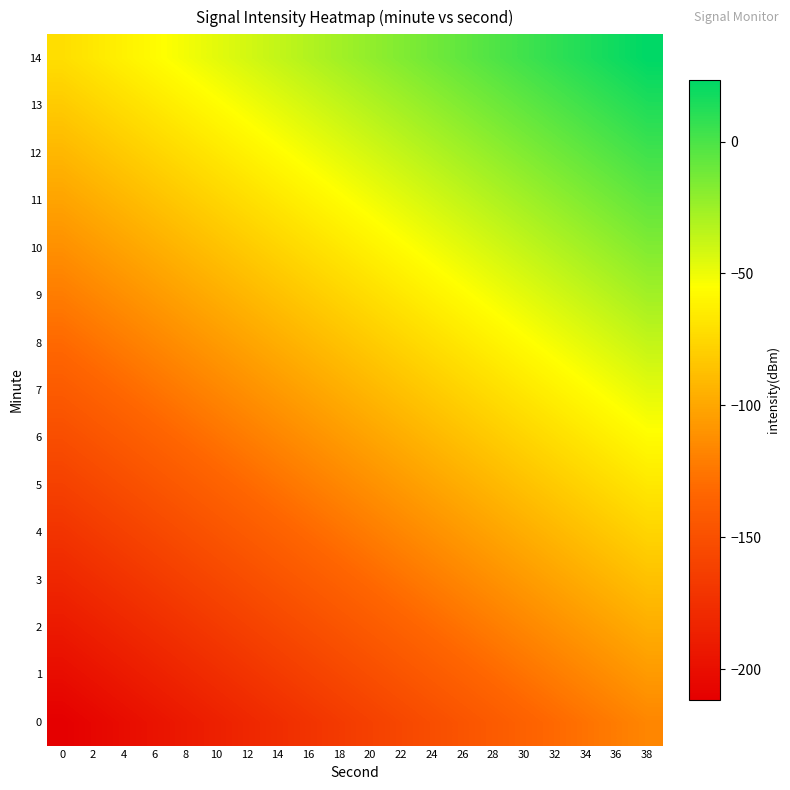

List the series in order of their peak value, lowest first.

0, 1, 2, 3, 4, 5, 6, 7, 8, 9, 10, 11, 12, 13, 14